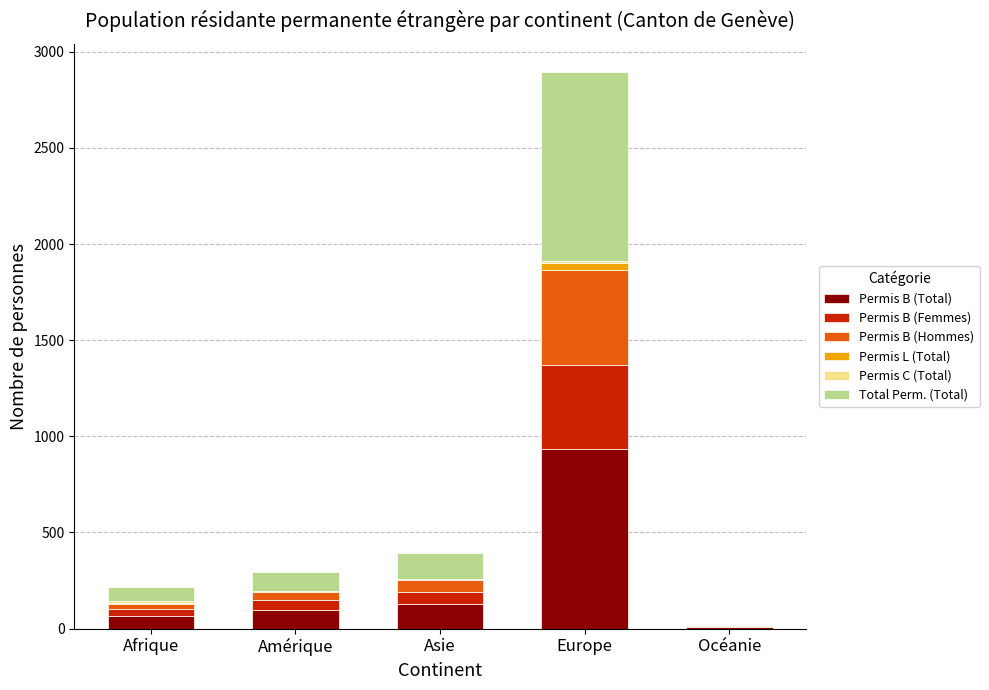

At which category is the sum across all series the highest?

Europe